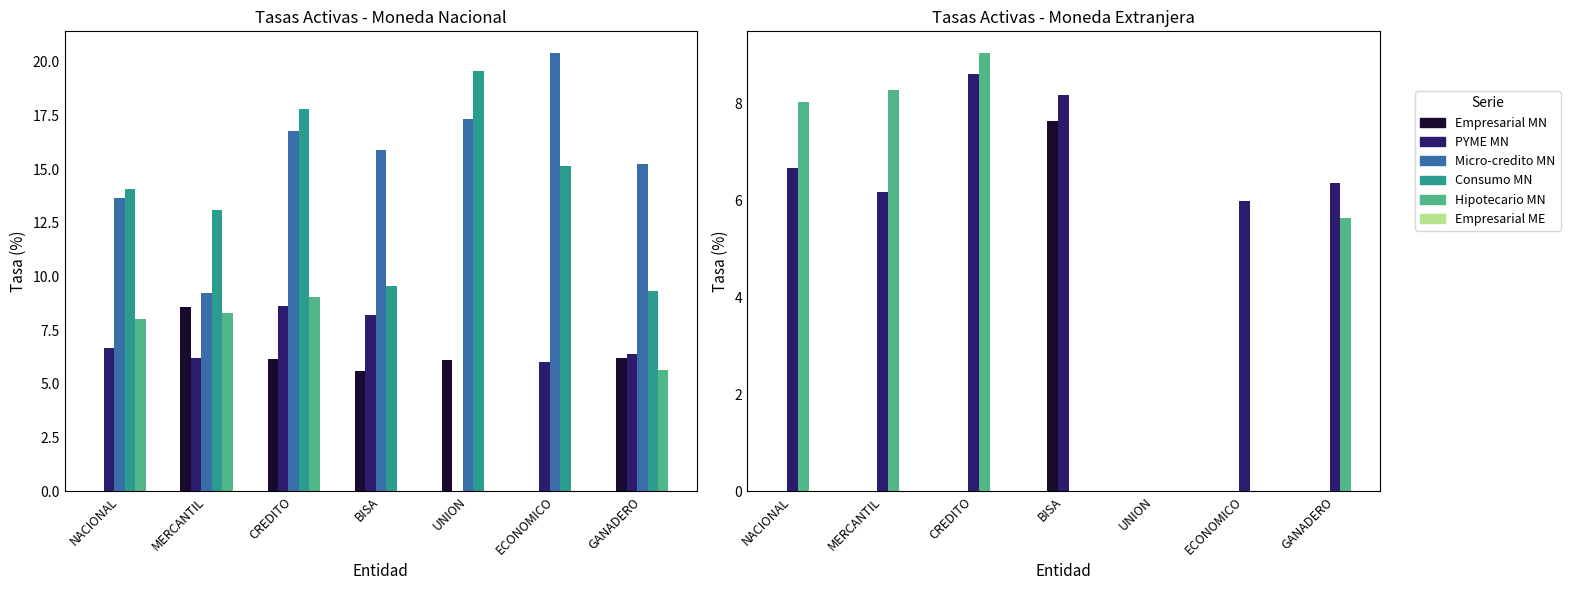

What position from the left is UNION?

5